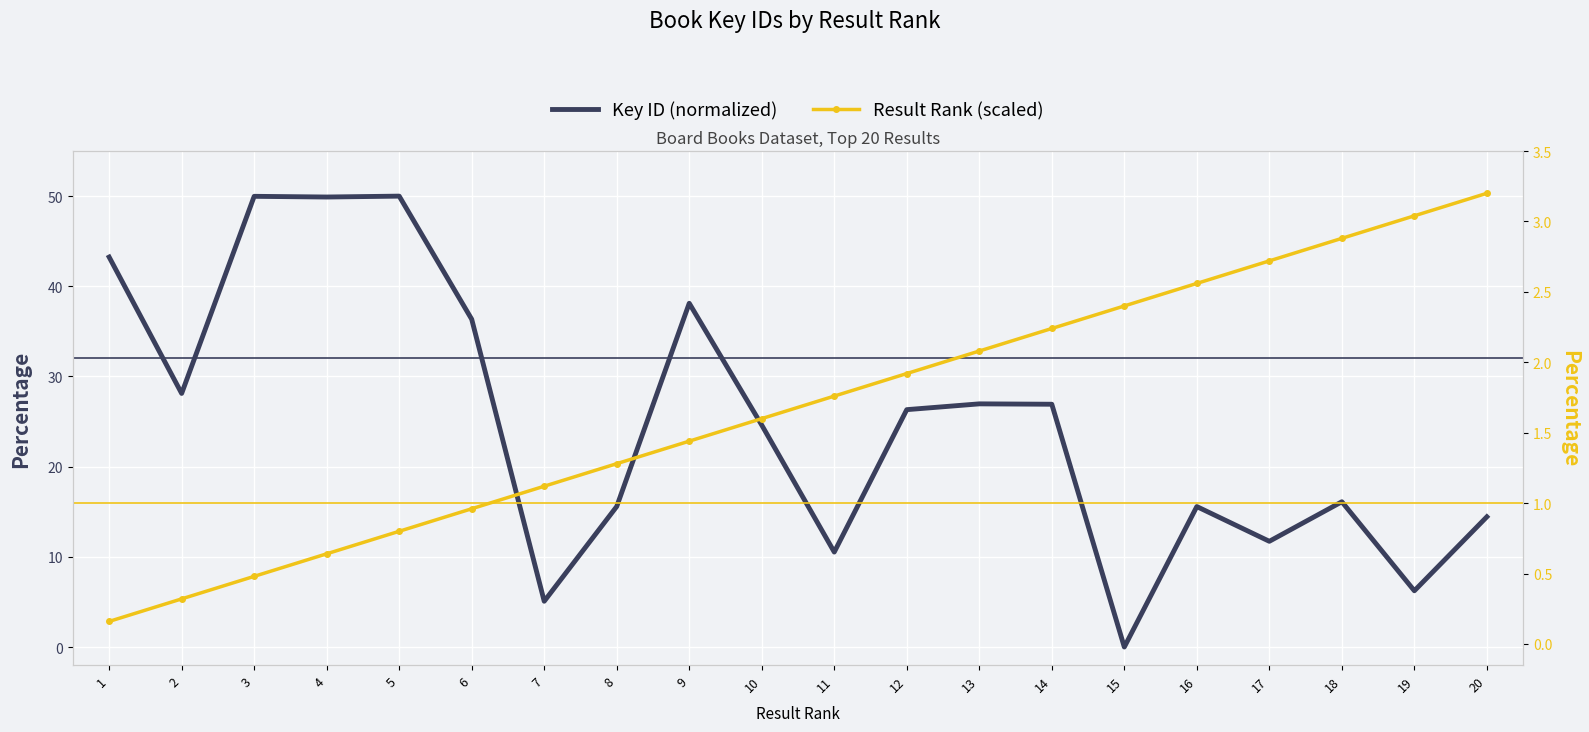

Reading right to left, list all the values displayed in this chart.

Key ID (normalized): 20=14.4	19=6.2	18=16.1	17=11.7	16=15.6	15=0.0	14=26.9	13=27.0	12=26.3	11=10.5	10=24.6	9=38.1	8=15.6	7=5.1	6=36.3	5=50.0	4=49.9	3=50.0	2=28.1	1=43.2
Result Rank (scaled): 20=3.2	19=3.0	18=2.9	17=2.7	16=2.6	15=2.4	14=2.2	13=2.1	12=1.9	11=1.8	10=1.6	9=1.4	8=1.3	7=1.1	6=1.0	5=0.8	4=0.6	3=0.5	2=0.3	1=0.2